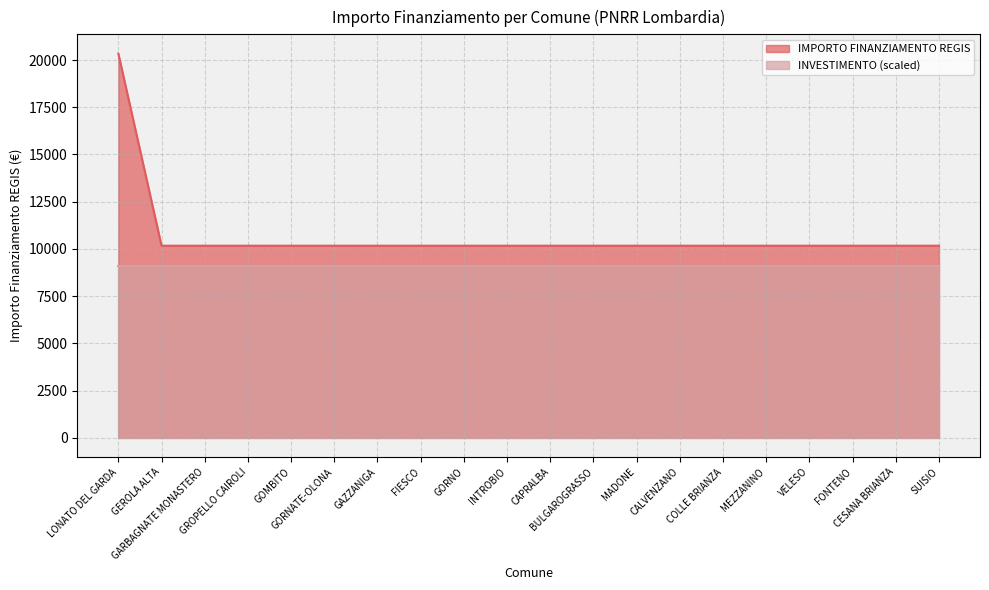

Does the chart display data point markers on the line(s)?

No